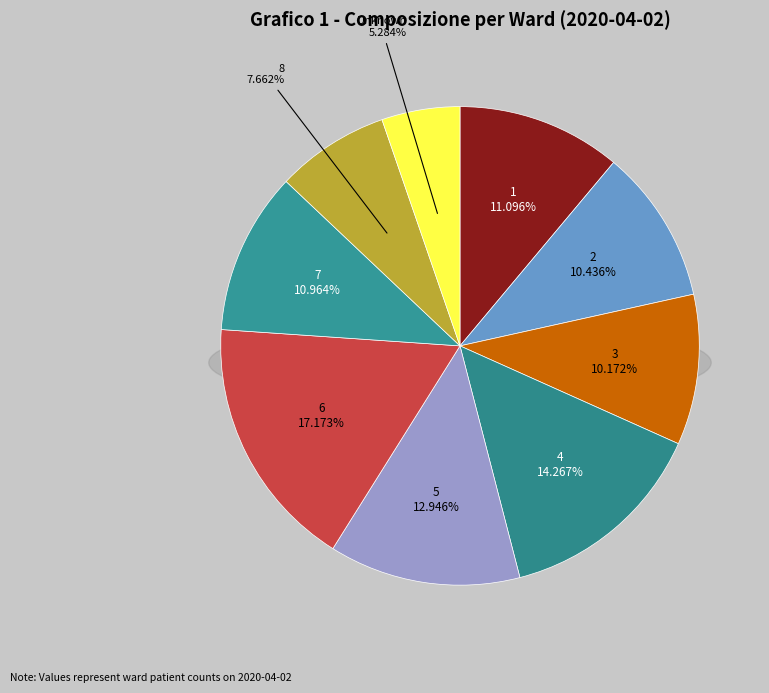

To the nearest percent, what is the combined percentage of 5 and 6?

30%